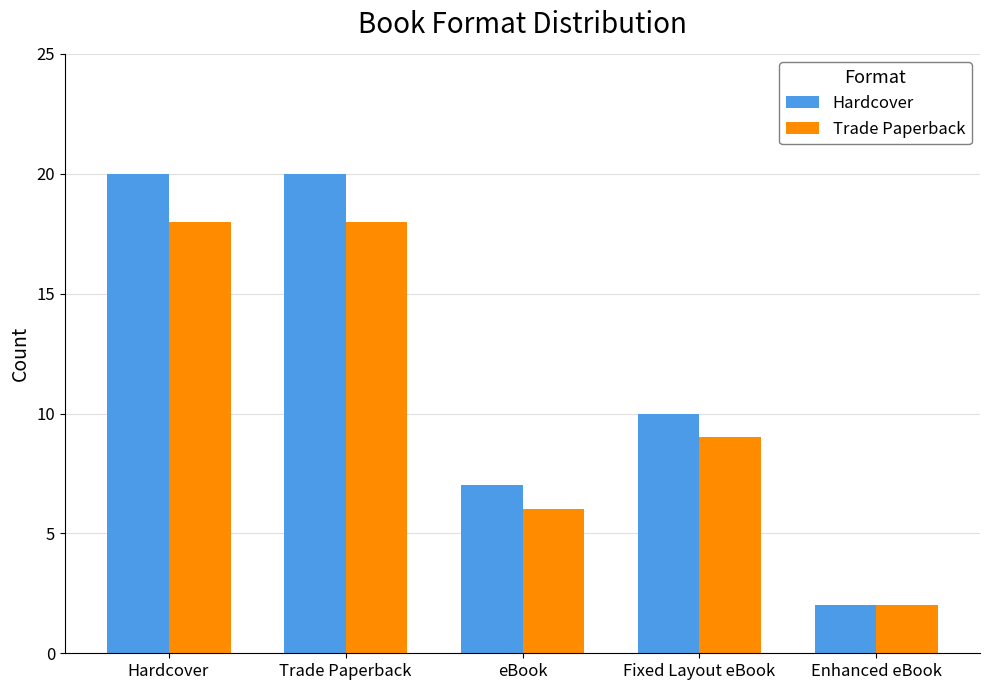

How many bars are there in total?

10